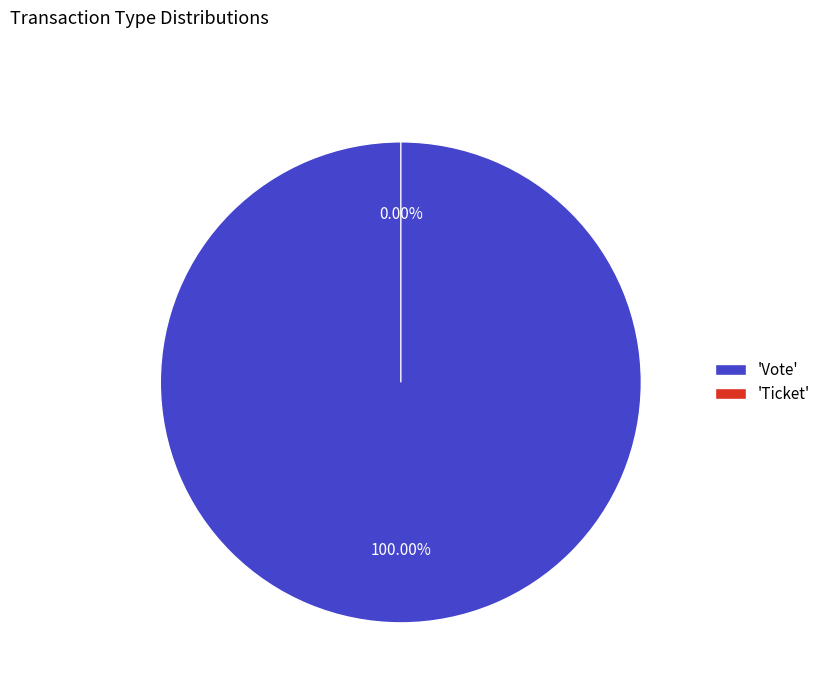

Which slice represents more than half of the pie?

Vote